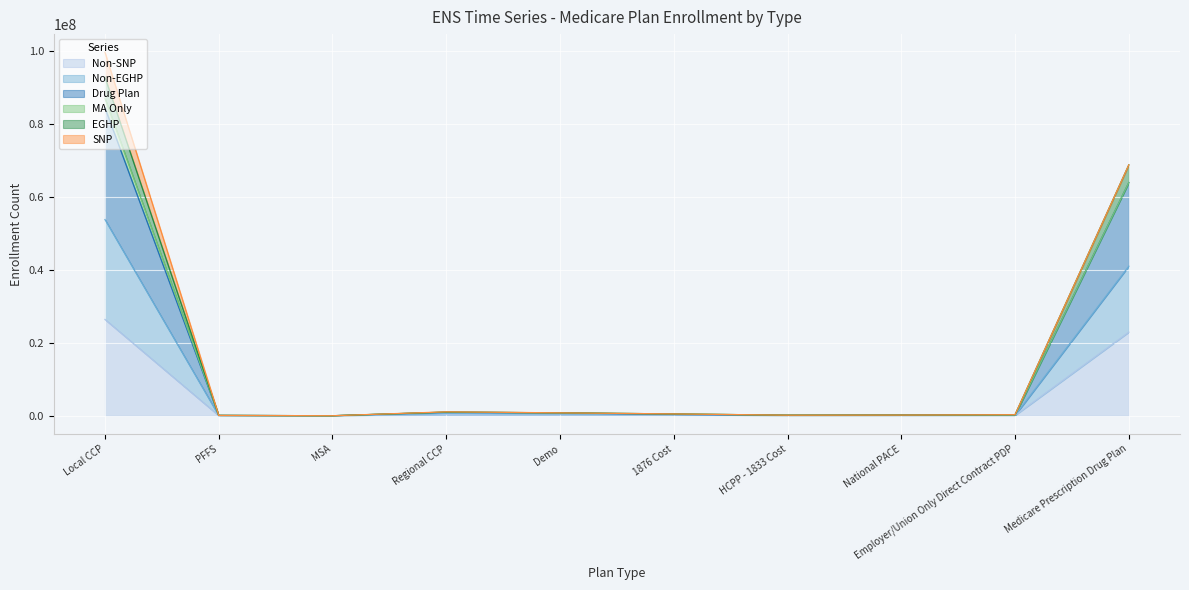

Which series has the widest spread of values?

Non-EGHP